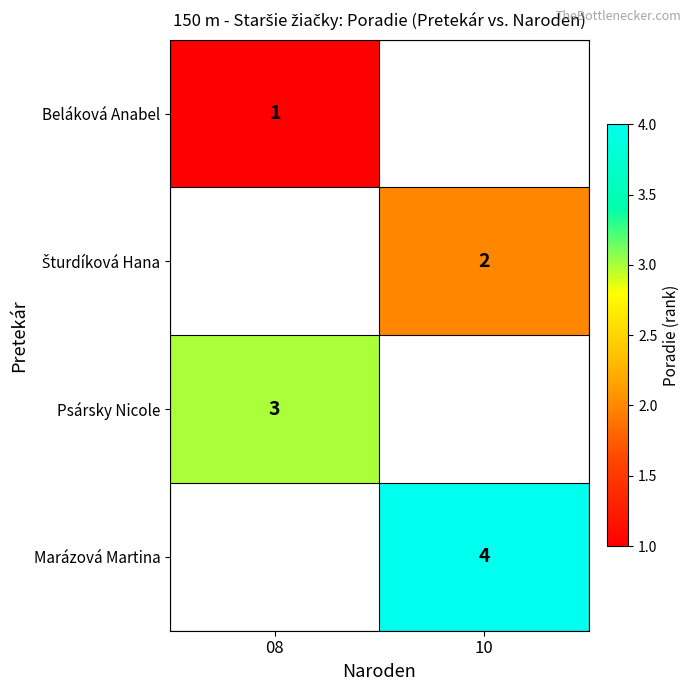

The value of Psársky Nicole at 08 is 3. True or false?

True